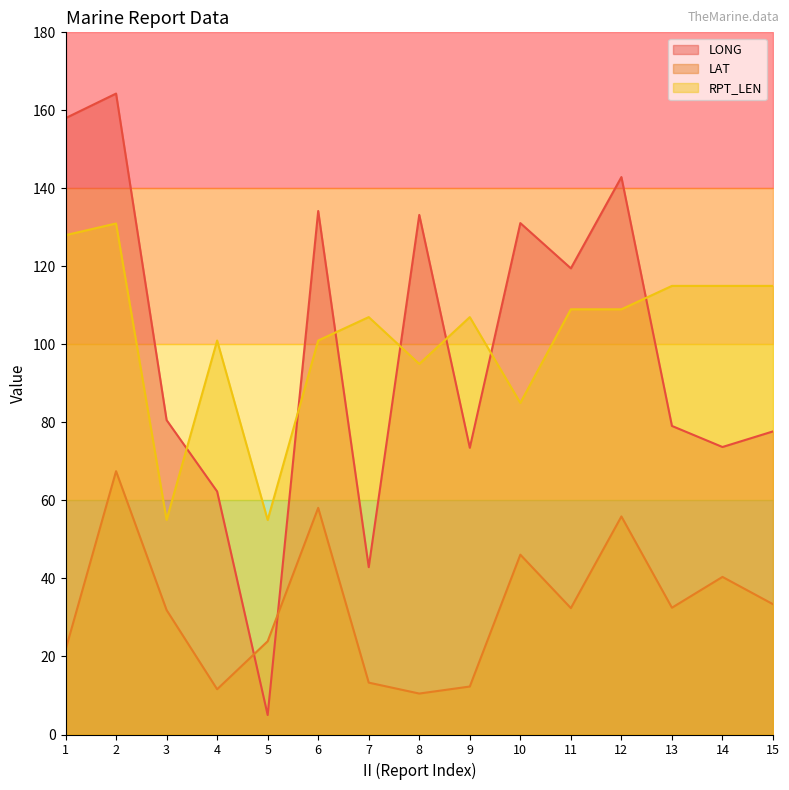

What is the value of the LONG point at the 11th from the left?

119.5